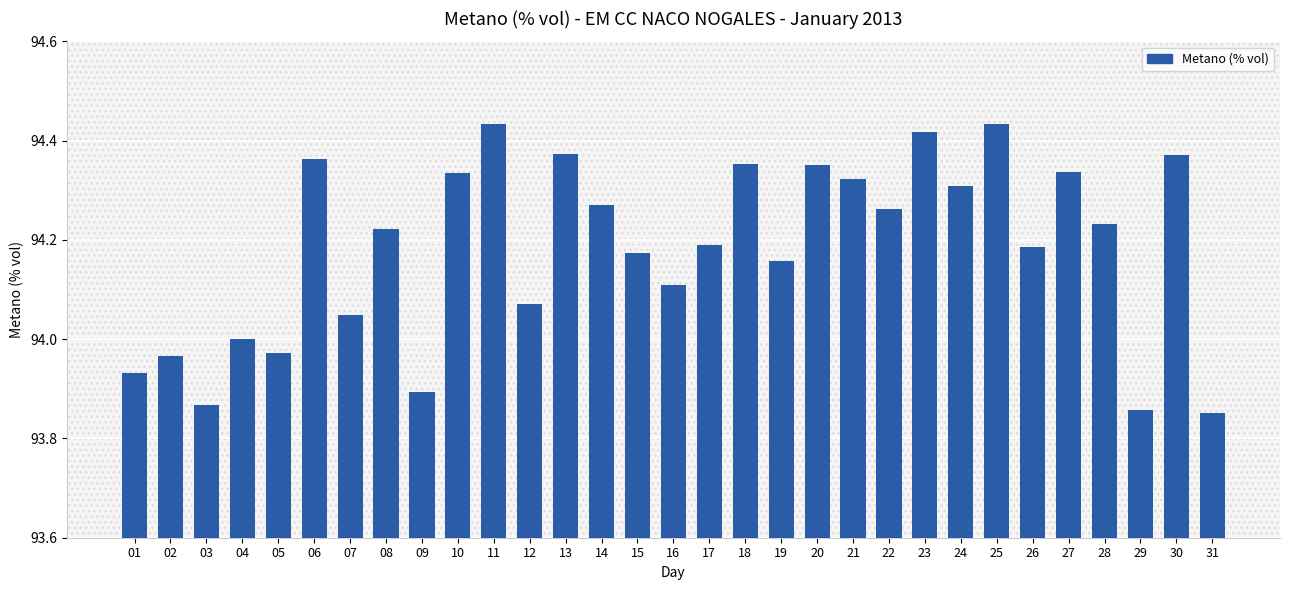

How many data points does each series have?

31